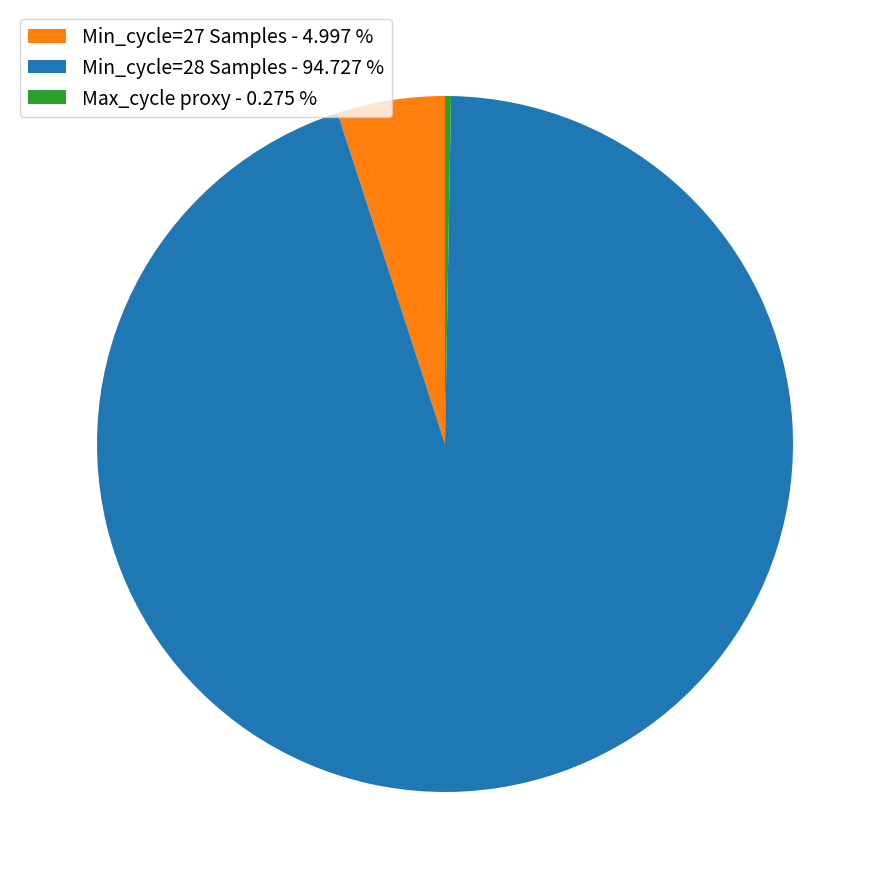

What is the largest slice in the pie chart?

Min_cycle=28 Samples - 94.727 %